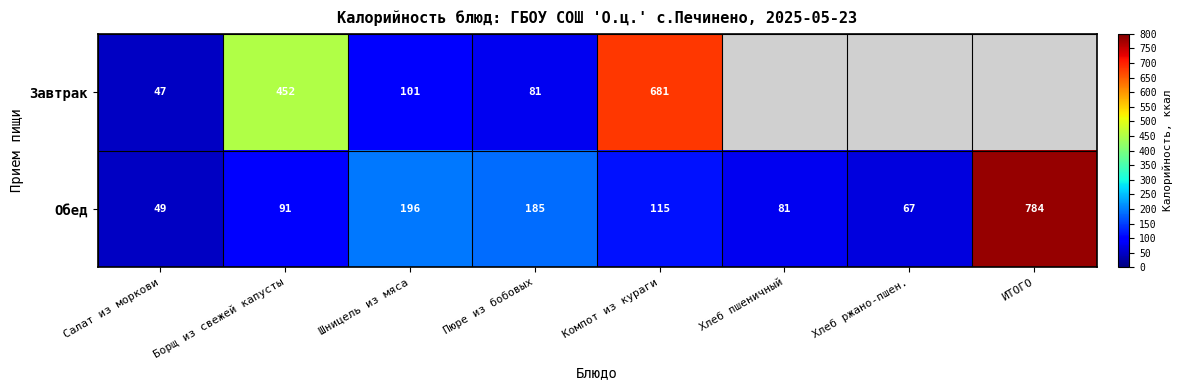

Which category has the lowest value across all series?

Салат из моркови